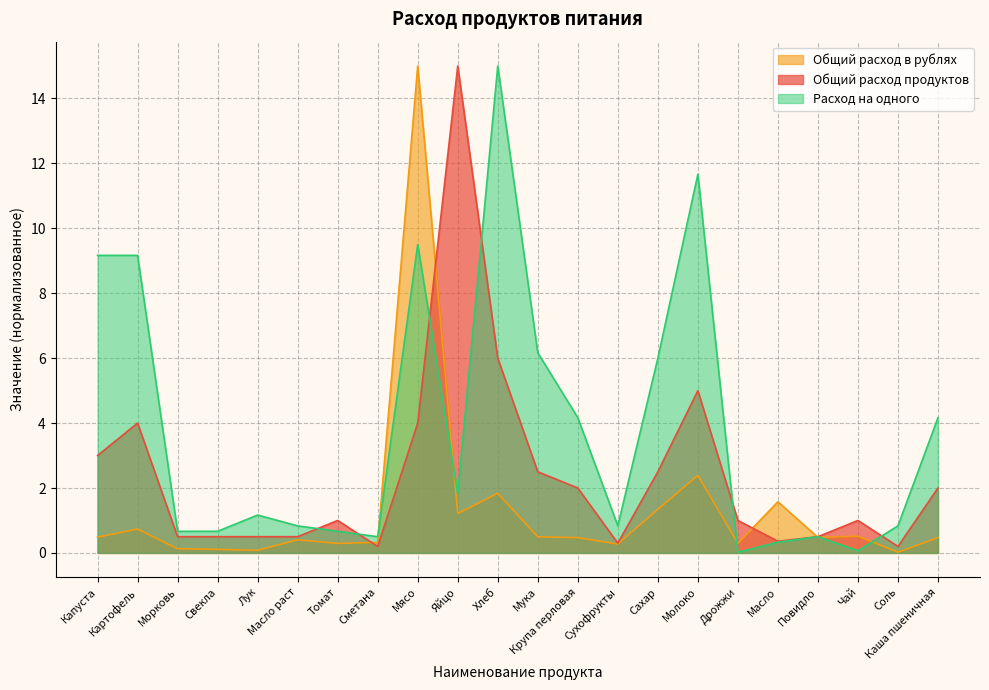

Which series ends up on top after the final intersection of Общий расход продуктов and Расход на одного?

Расход на одного